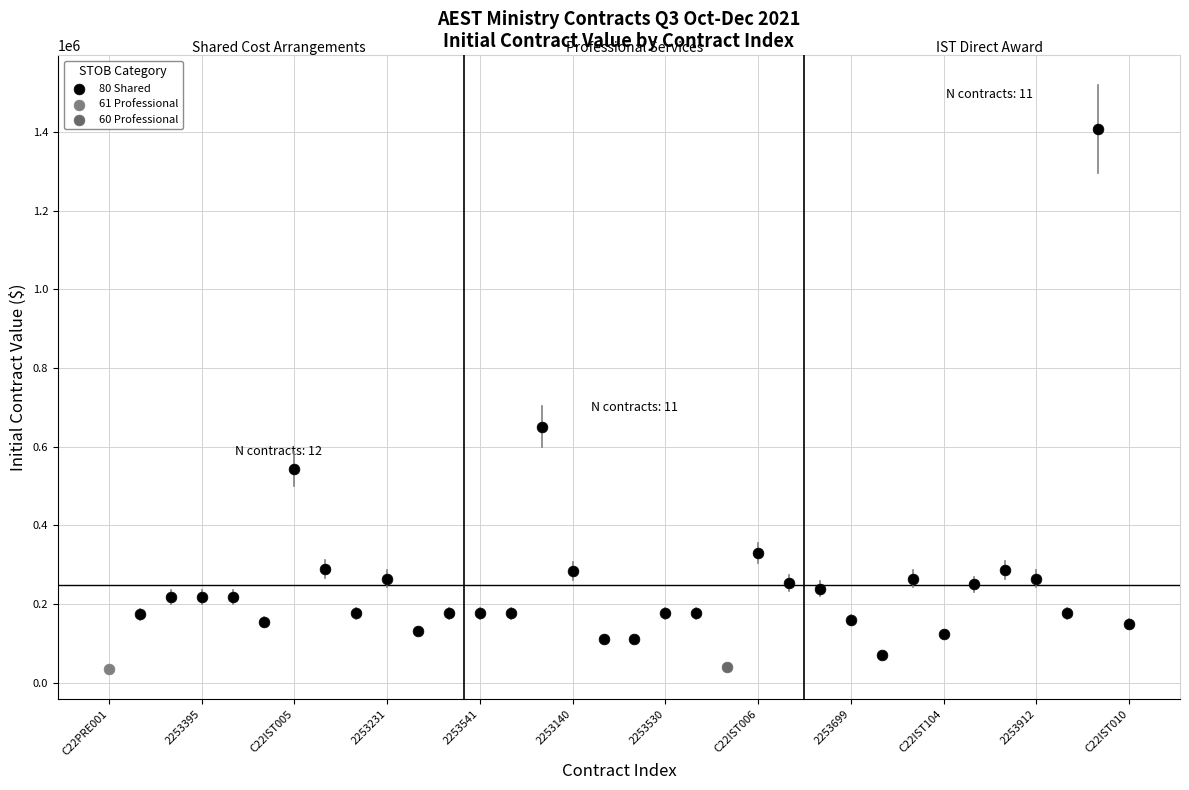

What are all the series names shown in the legend?

61 Professional, 60 Professional, 80 Shared